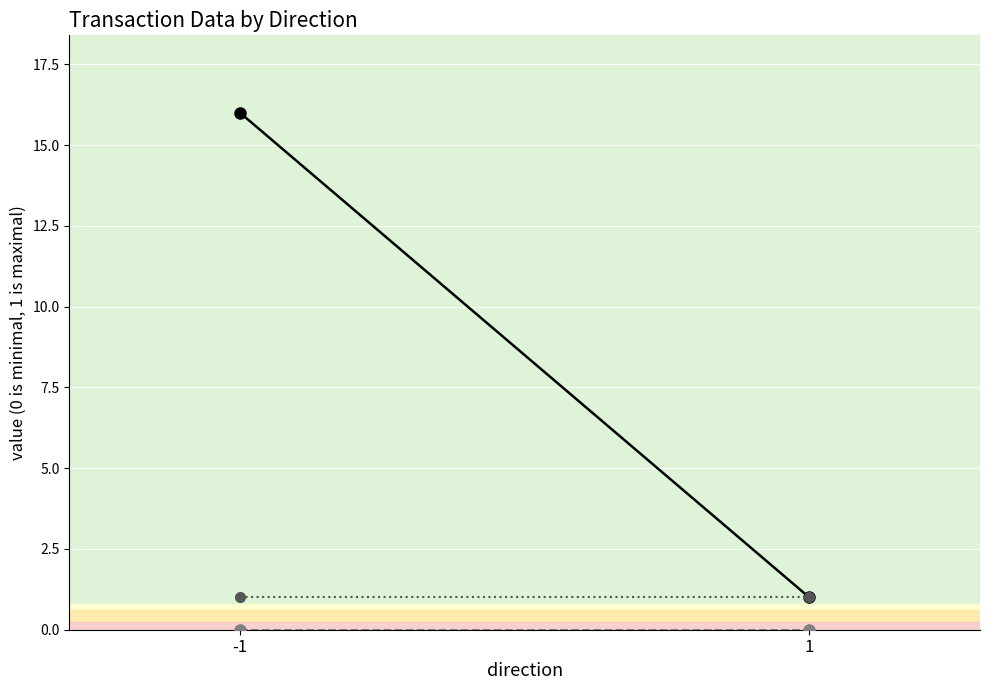

Reading left to right, extract all data points from this chart.

io_index: 16.0	1.0
value: 0.0	0.0
valid_mainchain: 1.0	1.0